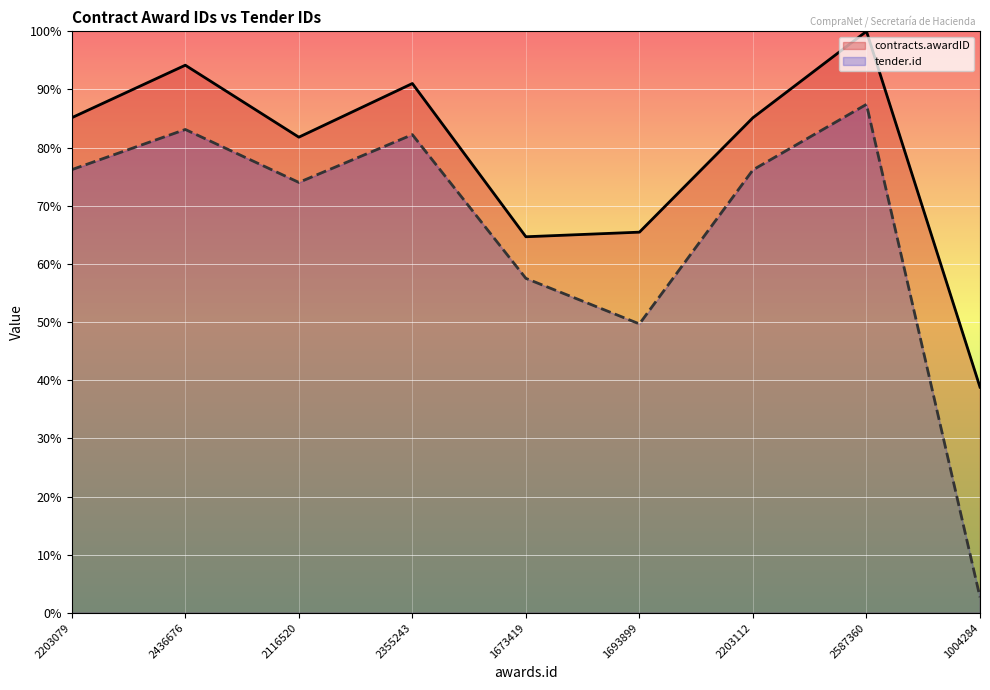

What is the average value of the contracts.awardID series?

78.5